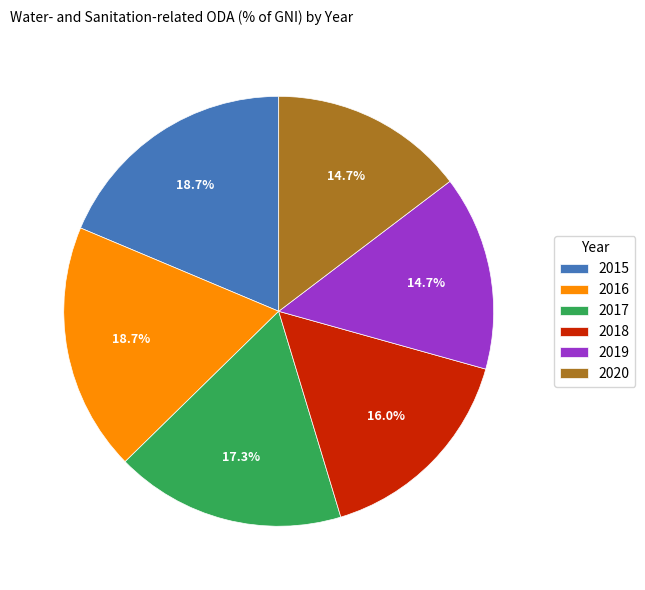

To the nearest percent, what percentage of the pie is 2018?

16%